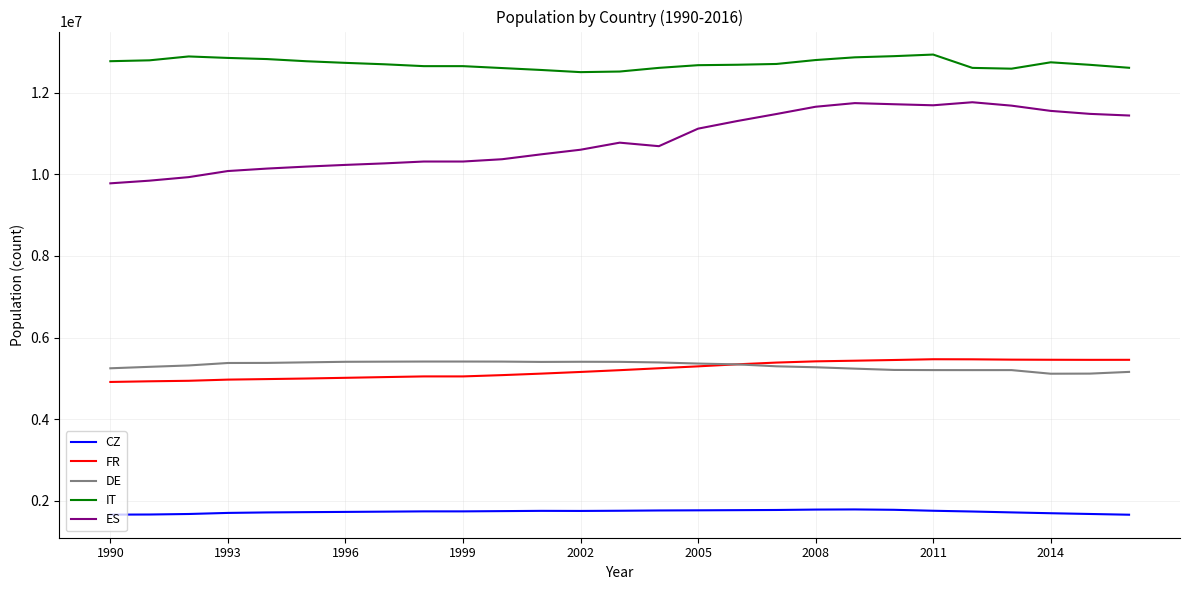

What is the lowest value of the FR series?

4913811